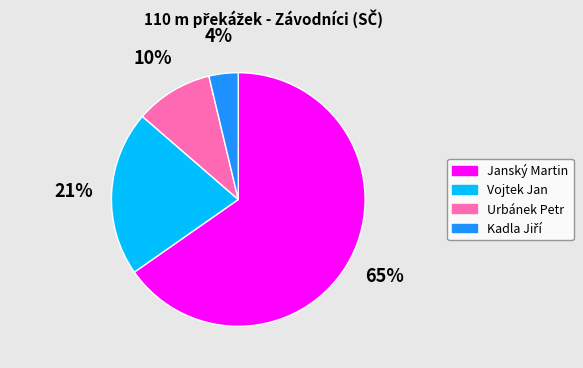

Is it true that Vojtek Jan is 21% of the pie?

True